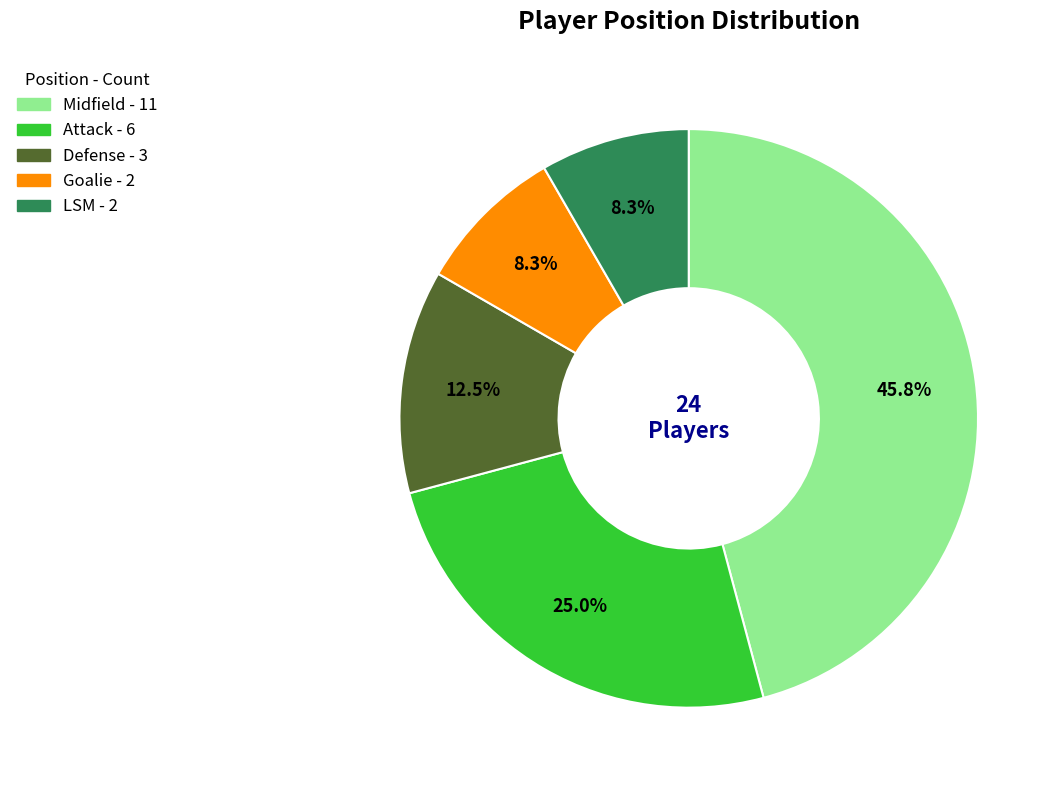

Does any single category account for the majority?

No